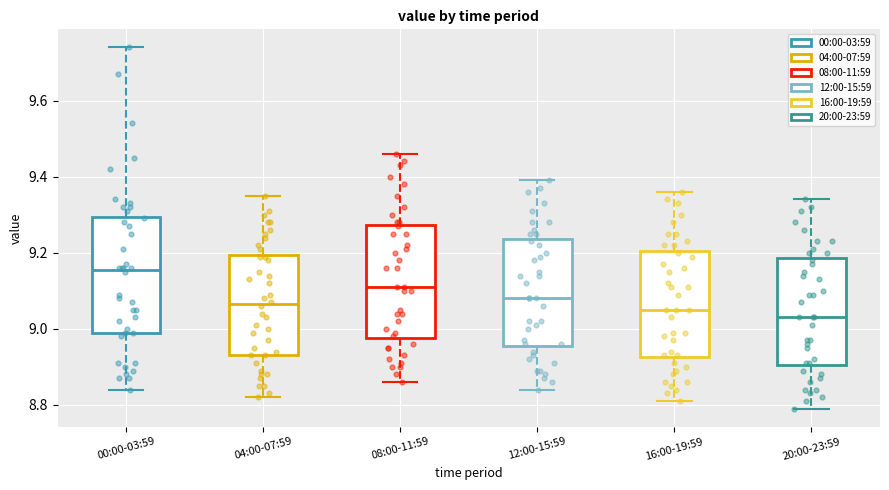

Which box has the lowest median line?

20:00-23:59